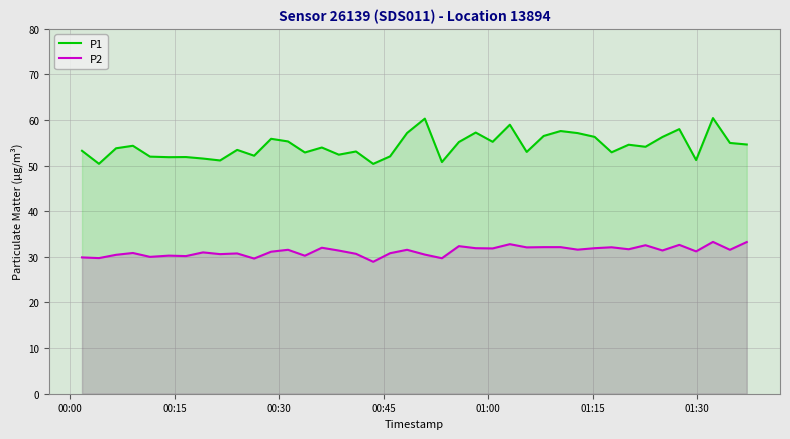

True or false: P2 has more than 0 interior local peaks.

True